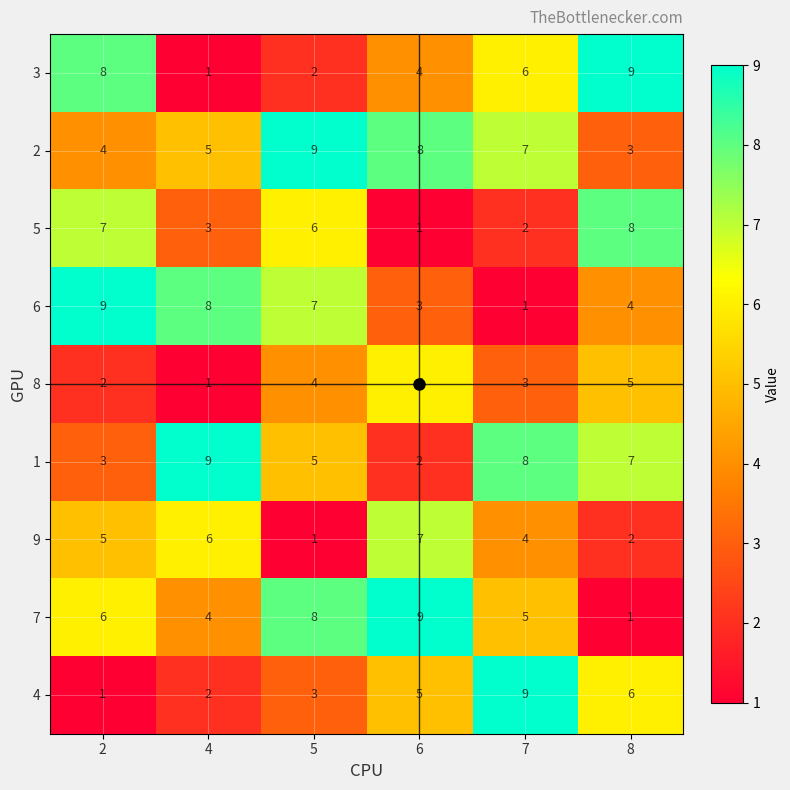

Between 4 and 6, which series saw the biggest shift?

1